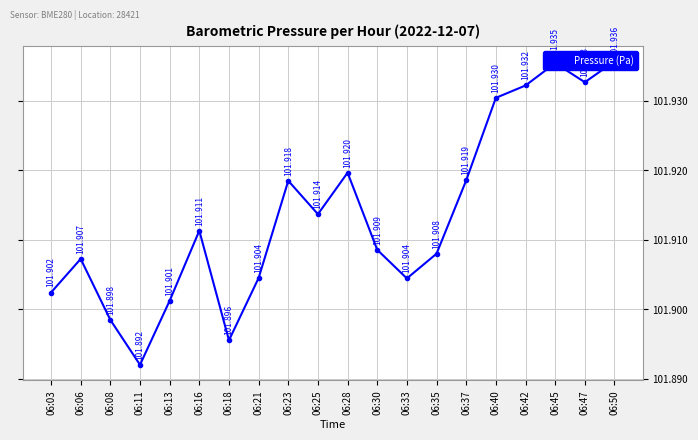

What is the greatest value displayed?

101935.7